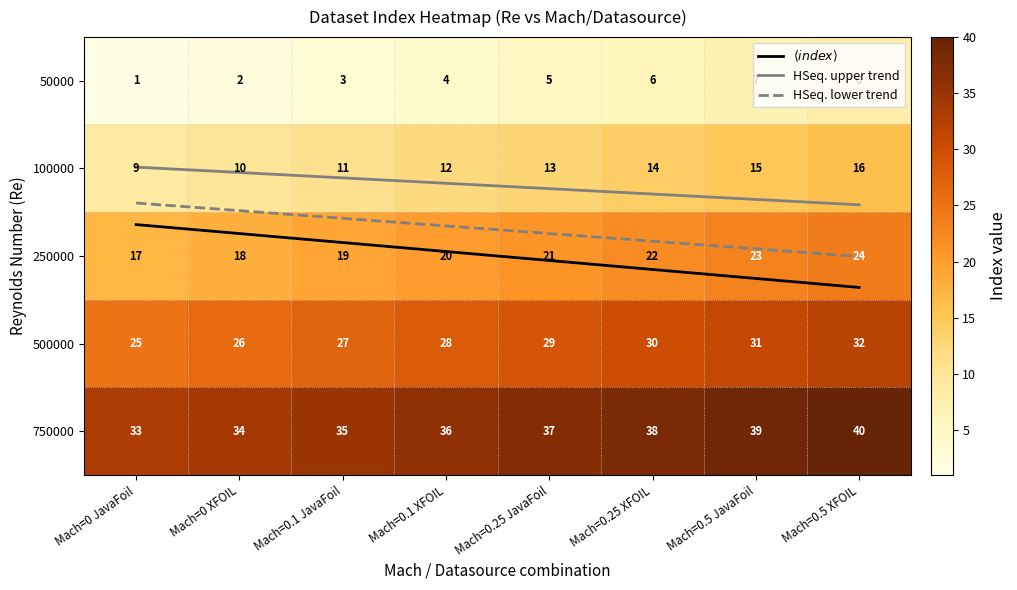

True or false: 50000 has a value of 0.9 at Mach=0.1 JavaFoil.

False